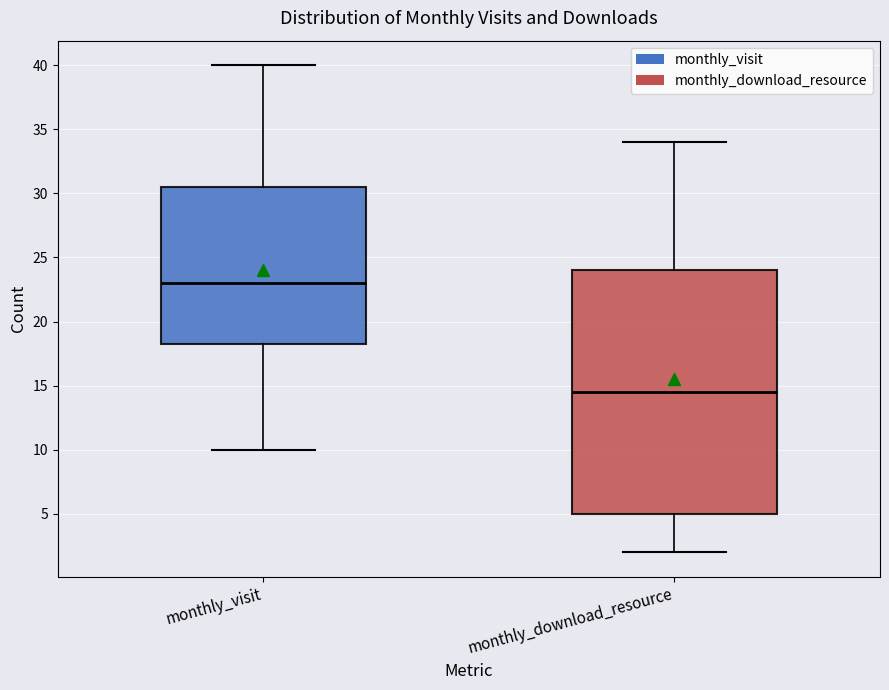

Reading left to right, transcribe this box plot: for each box, give where its median line is, the range the box spans, and where its two whiskers end, as read against the y-axis. The values are not printed on the chart, so give them approximately, as read against the axis.

monthly_visit: median 23.0, box 18.5 to 30.5, whiskers 10.0 to 40.0
monthly_download_resource: median 14.5, box 5.0 to 24.0, whiskers 2.0 to 34.0